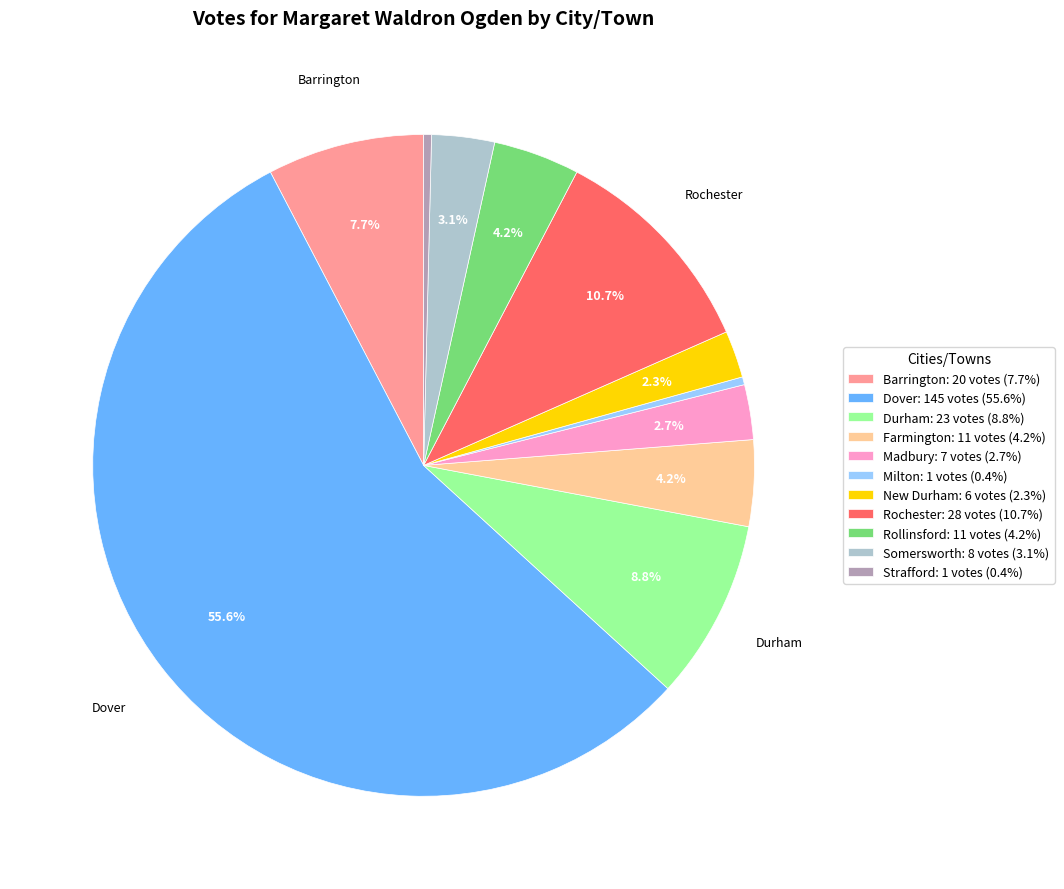

What is the ratio of the value at Farmington: 11 votes (4.2%) to the value at Rochester: 28 votes (10.7%)?

0.4